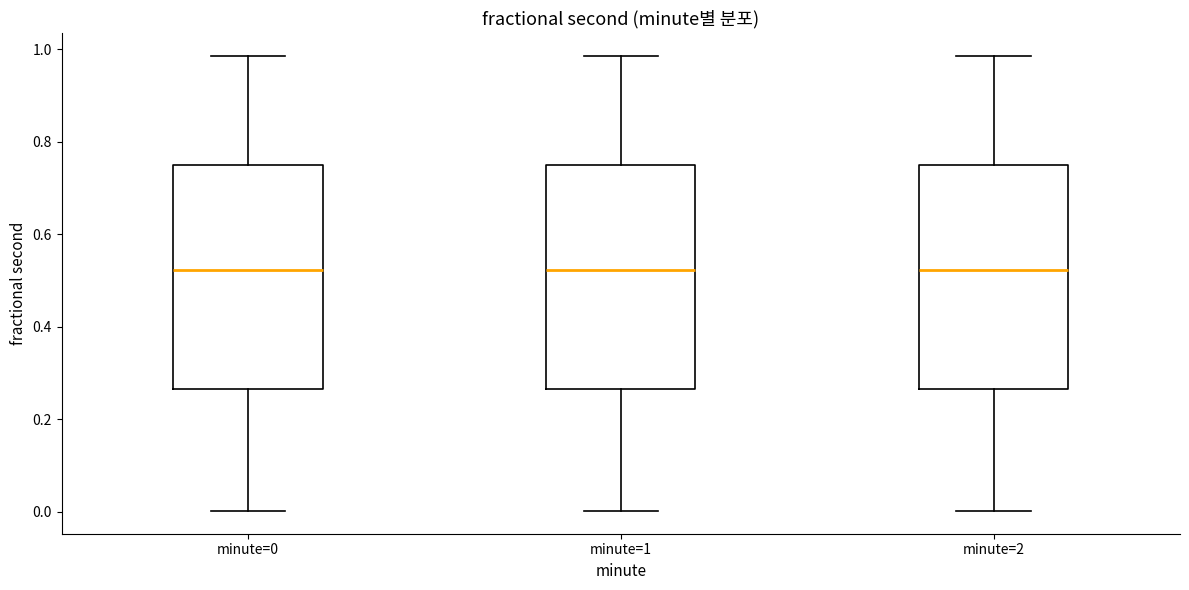

Where does the median line of the box for minute=0 sit on the y-axis? The values are not printed on the chart, so give them approximately, as read against the axis.

0.52